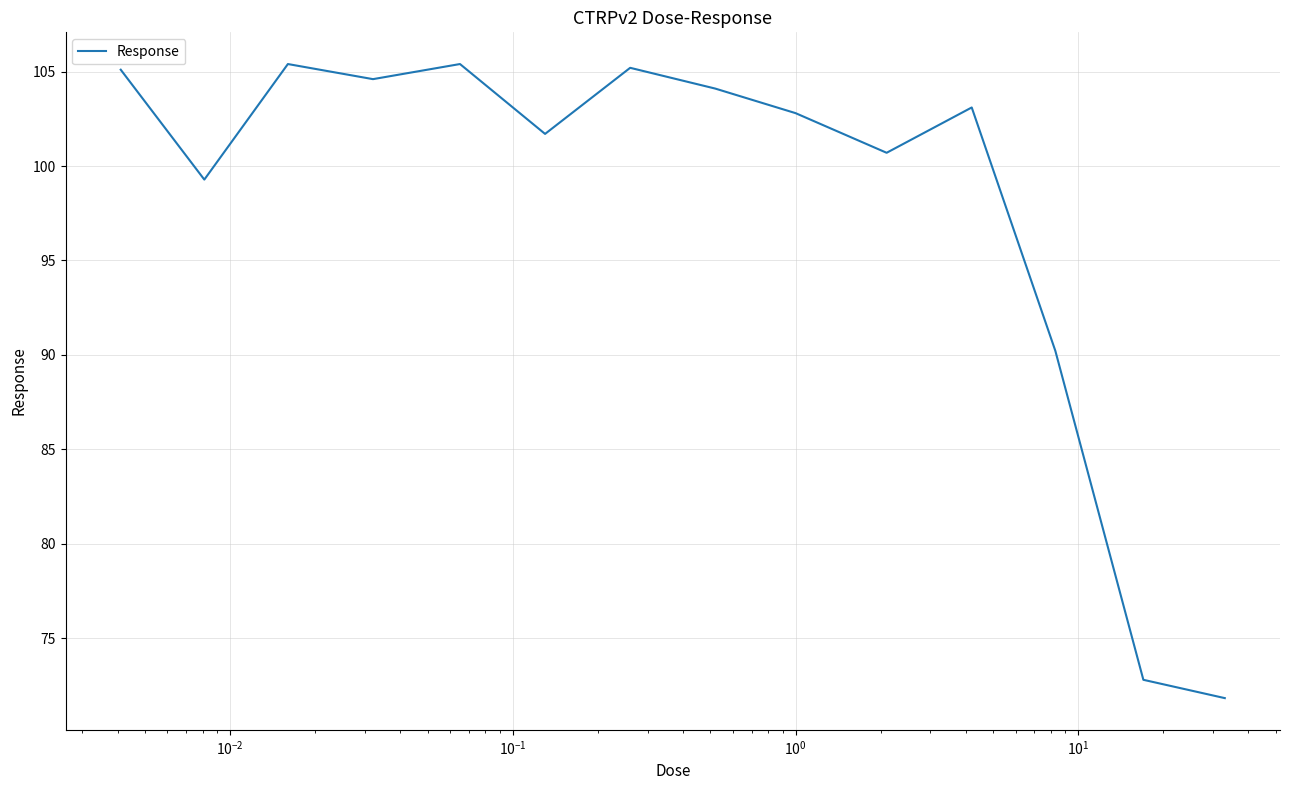

What is the difference between the maximum and minimum values?

33.6